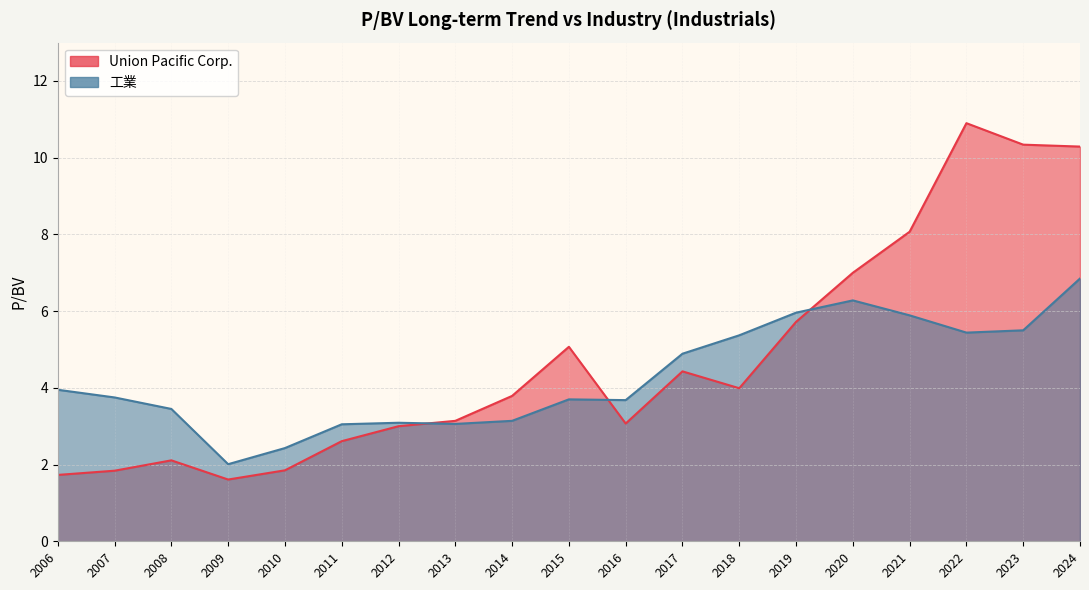

Read the 工業 value at 2013.

3.1